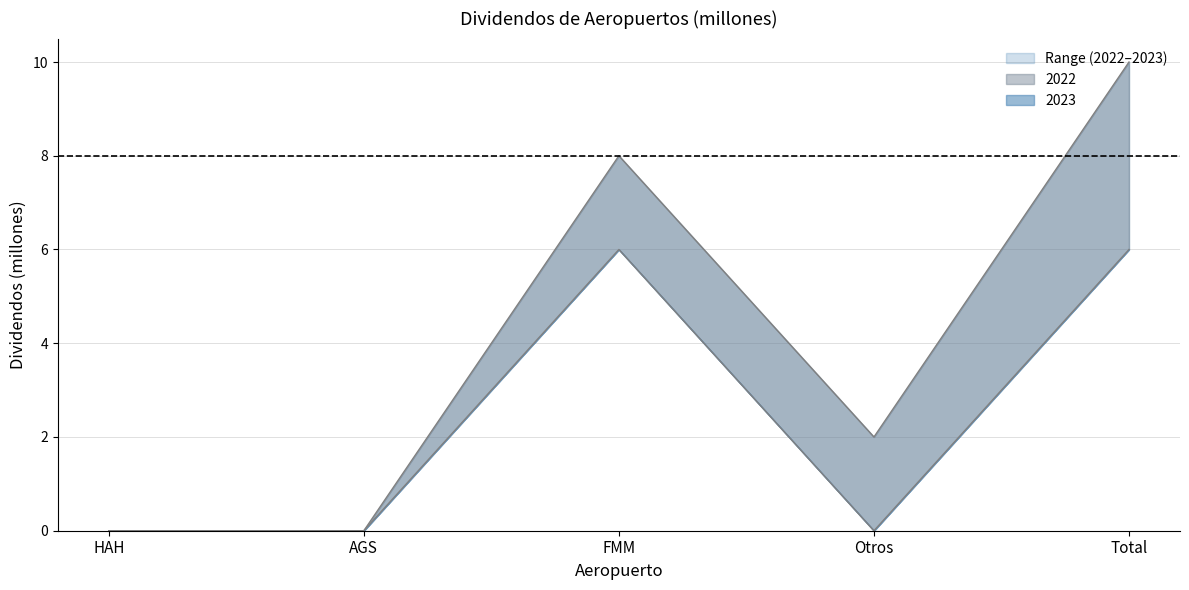

At which category is the sum across all series the highest?

Total